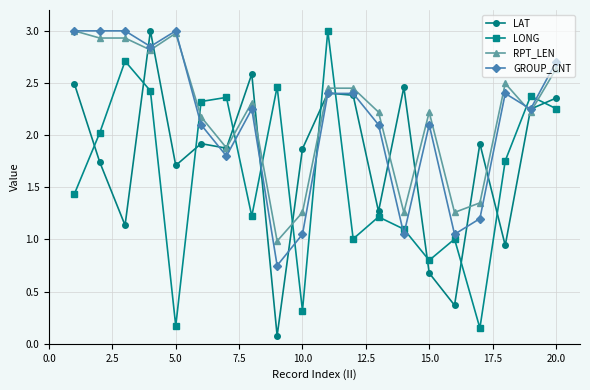

Does the chart display data point markers on the line(s)?

Yes